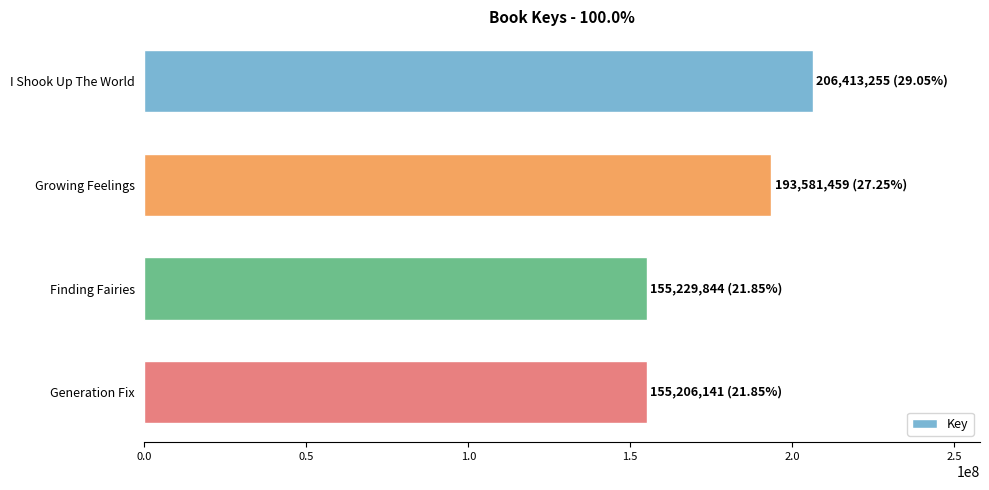

Where is the data nearest to the value 180809698?

Growing Feelings